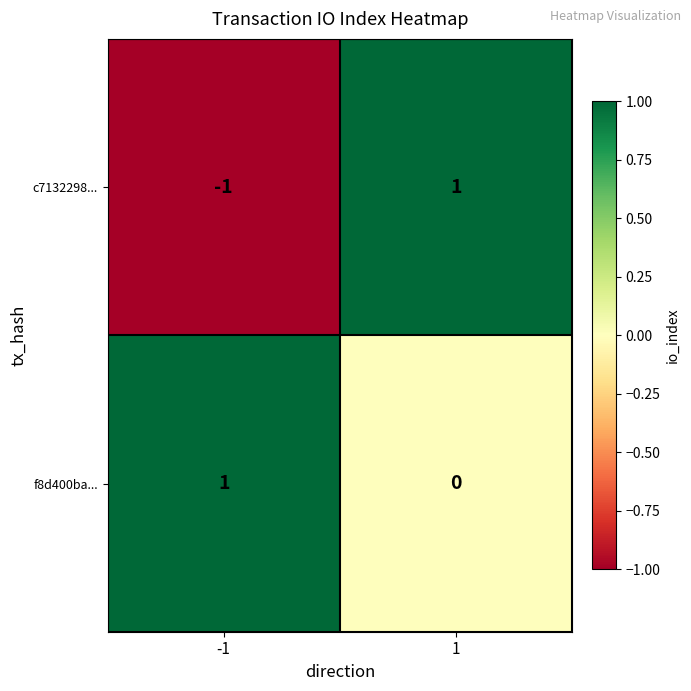

At -1, list the series in order from smallest to largest.

c7132298..., f8d400ba...